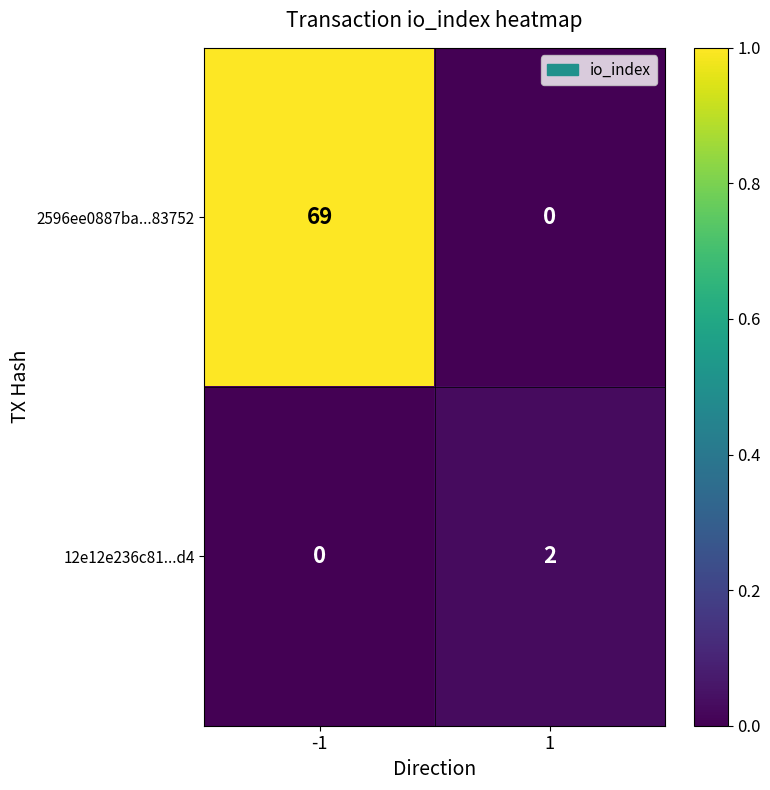

The 2596ee0887ba...83752 series shows 0 at 1. True or false?

True